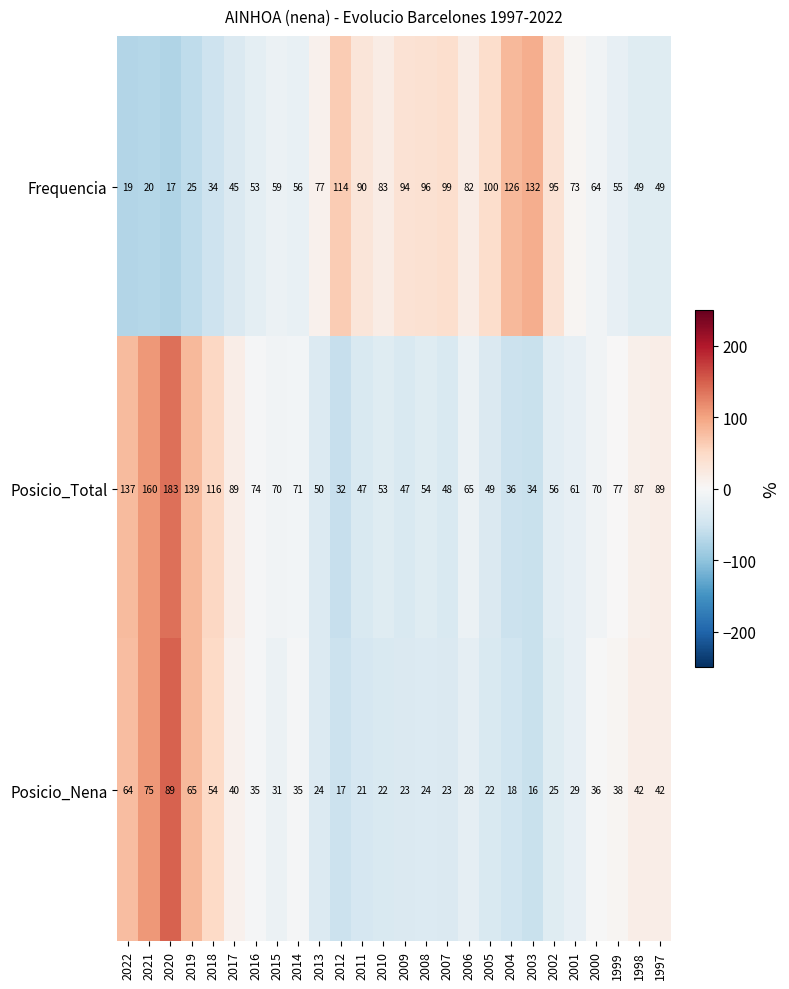

List the series in order of their overall mean, lowest first.

Posicio_Nena, Frequencia, Posicio_Total